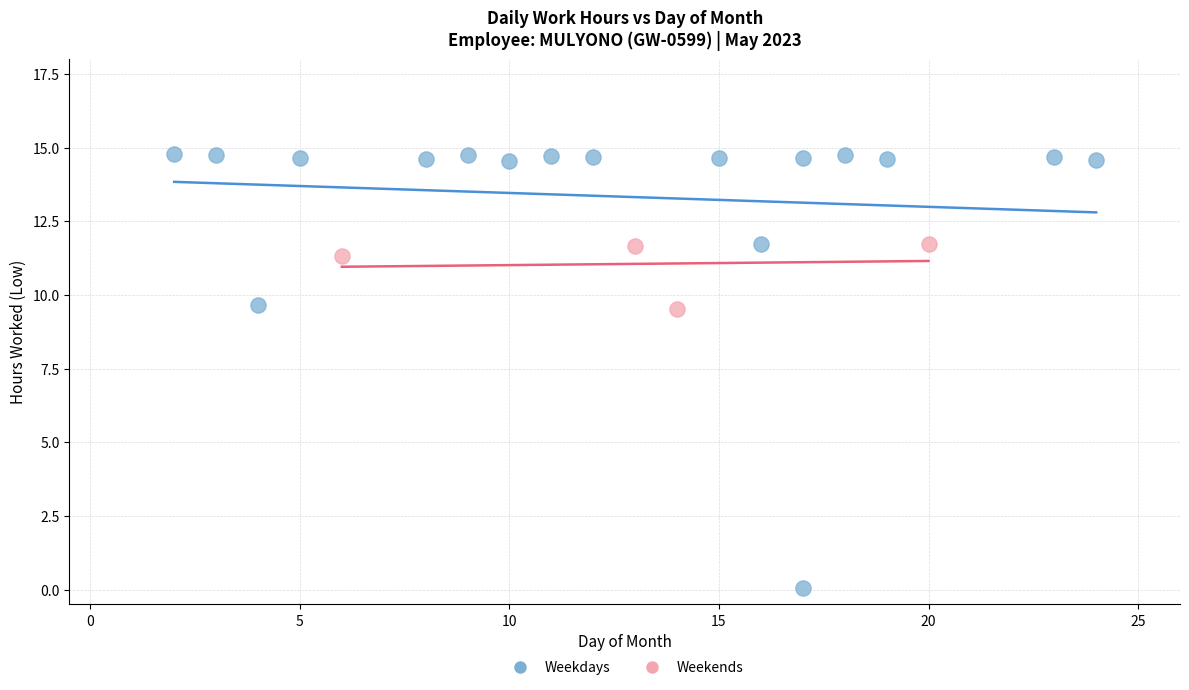

Which series contains the lowest Y value?

Weekdays